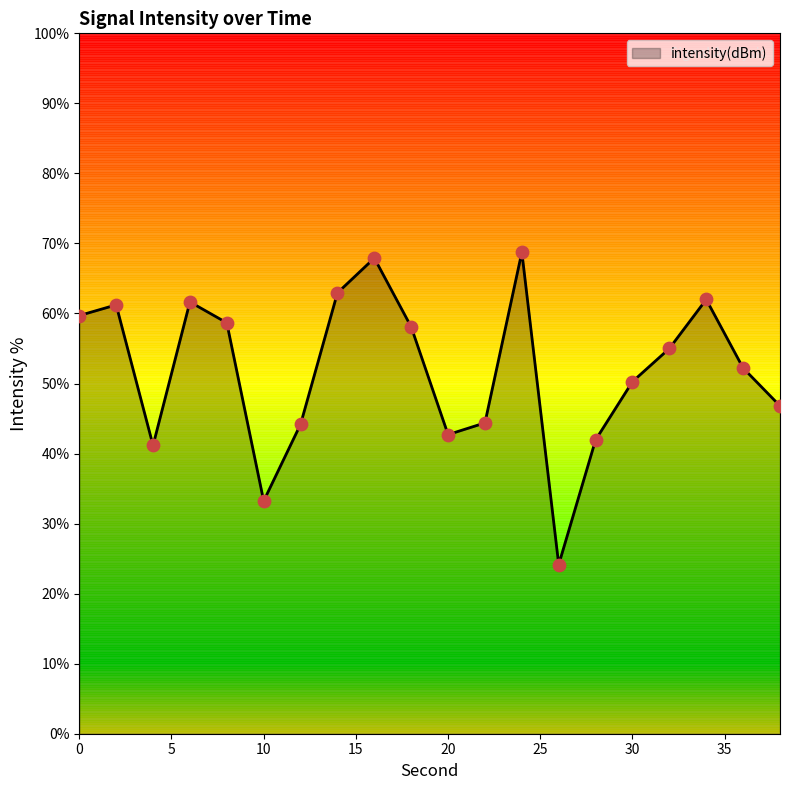

What is the change in value from 6 to 10?

-28.4